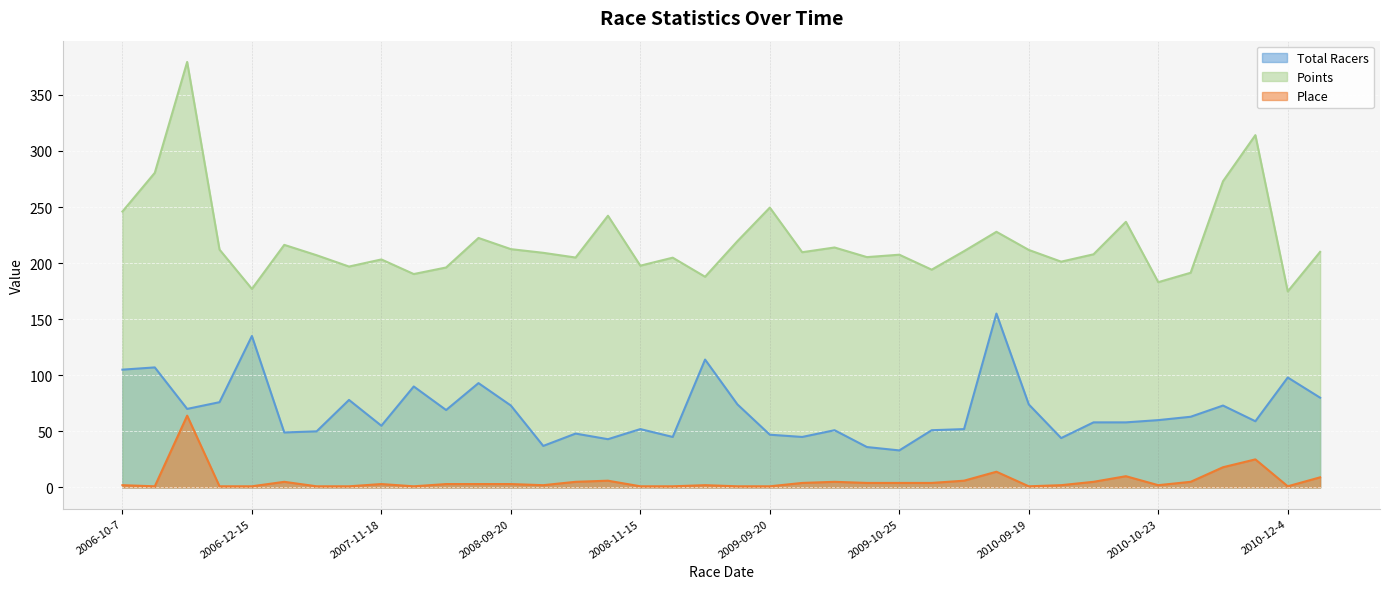

How many lines are shown in the chart?

3